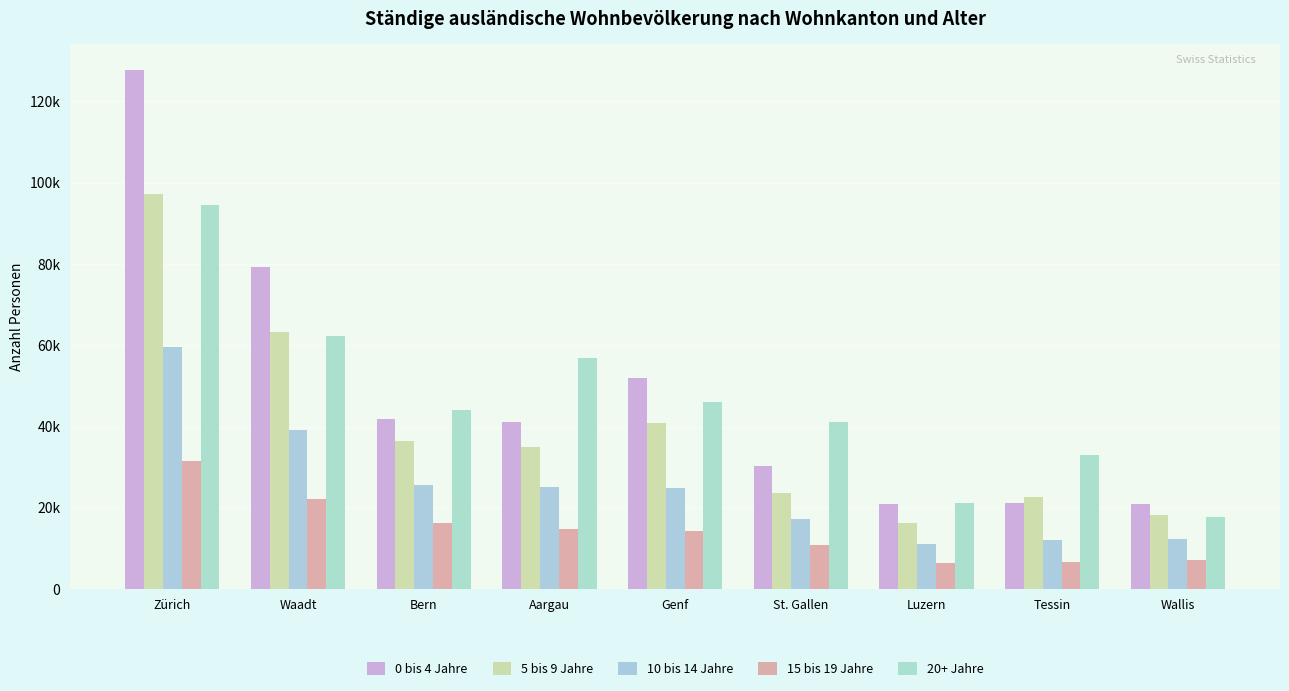

Does the chart contain any negative values?

No